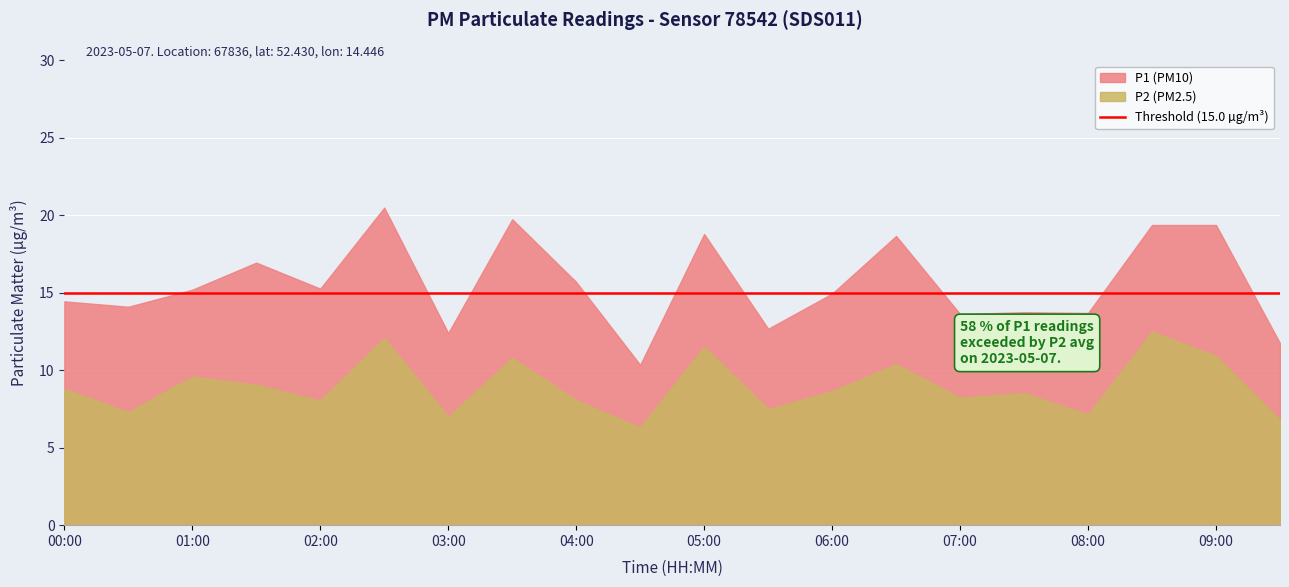

Which category has the highest value across all series?

02:30